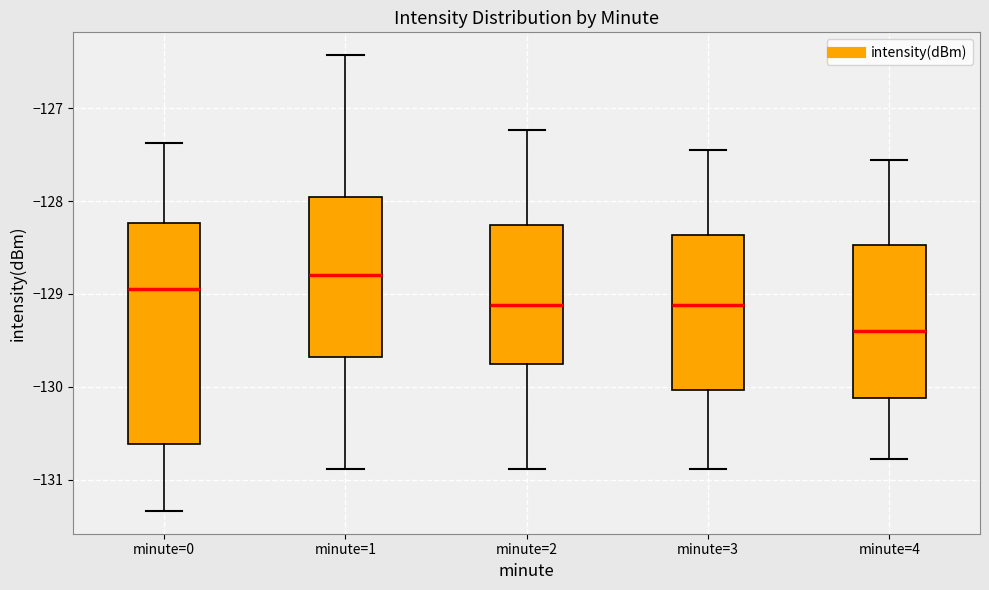

Reading left to right, transcribe this box plot: for each box, give where its median line is, the range the box spans, and where its two whiskers end, as read against the y-axis. The values are not printed on the chart, so give them approximately, as read against the axis.

minute=0: median -129.0, box -130.6 to -128.2, whiskers -131.3 to -127.4
minute=1: median -128.8, box -129.7 to -128.0, whiskers -130.9 to -126.4
minute=2: median -129.1, box -129.8 to -128.3, whiskers -130.9 to -127.2
minute=3: median -129.1, box -130.0 to -128.4, whiskers -130.9 to -127.4
minute=4: median -129.4, box -130.1 to -128.5, whiskers -130.8 to -127.6